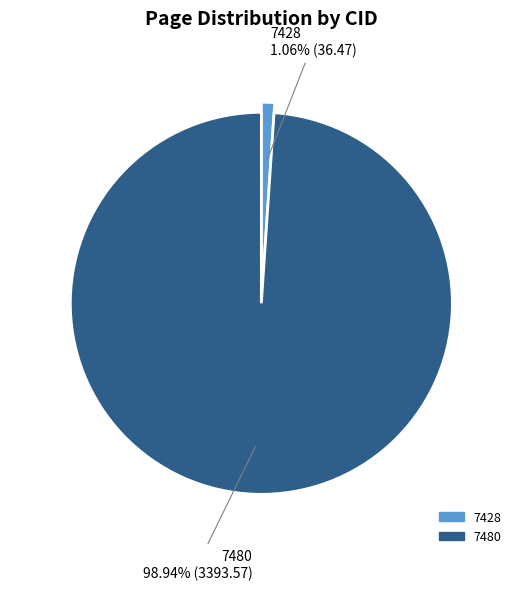

Is it true that 7480 is 99% of the pie?

True